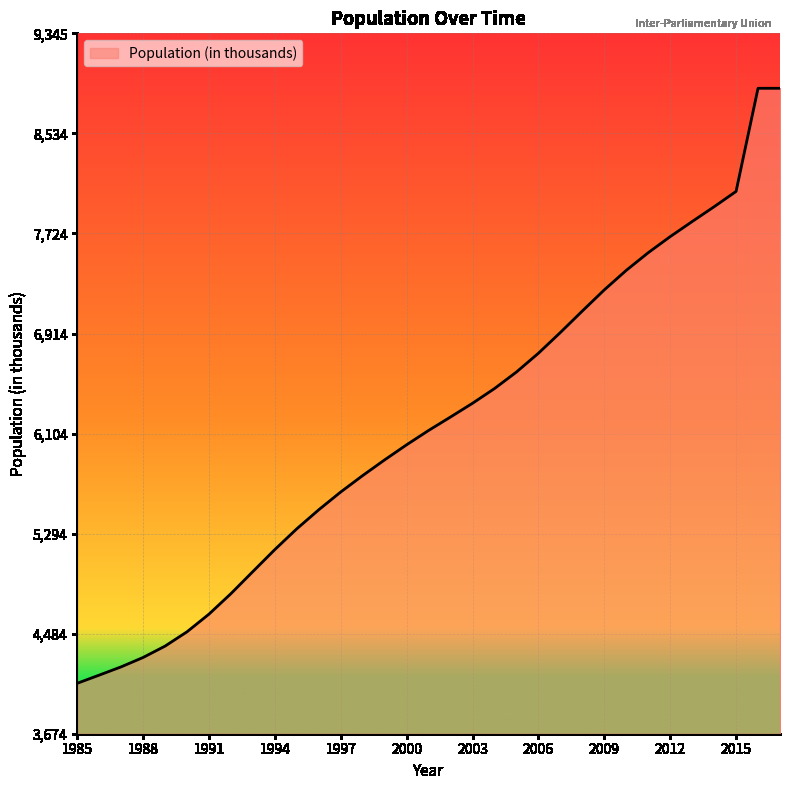

What is the difference between the maximum and minimum values?

4817